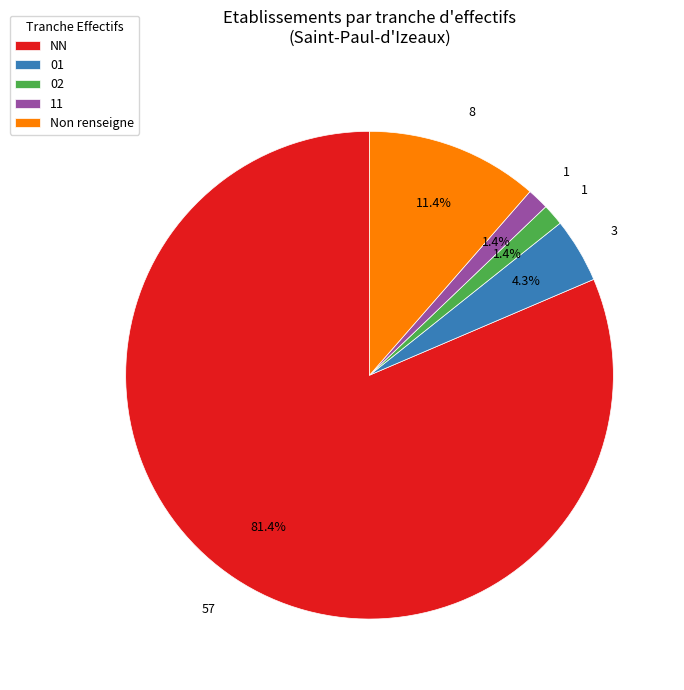

Is there any slice that represents more than half of the pie?

Yes